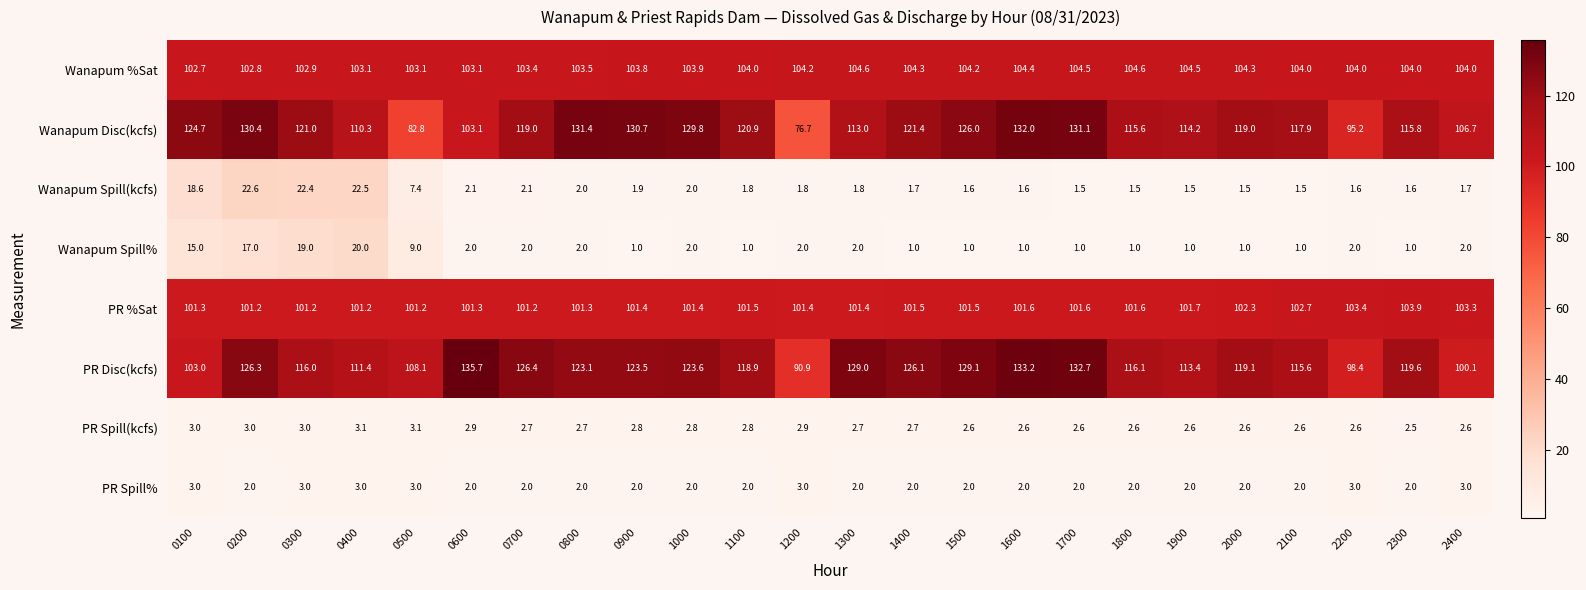

Which series has the largest total across all categories?

PR Disc(kcfs)